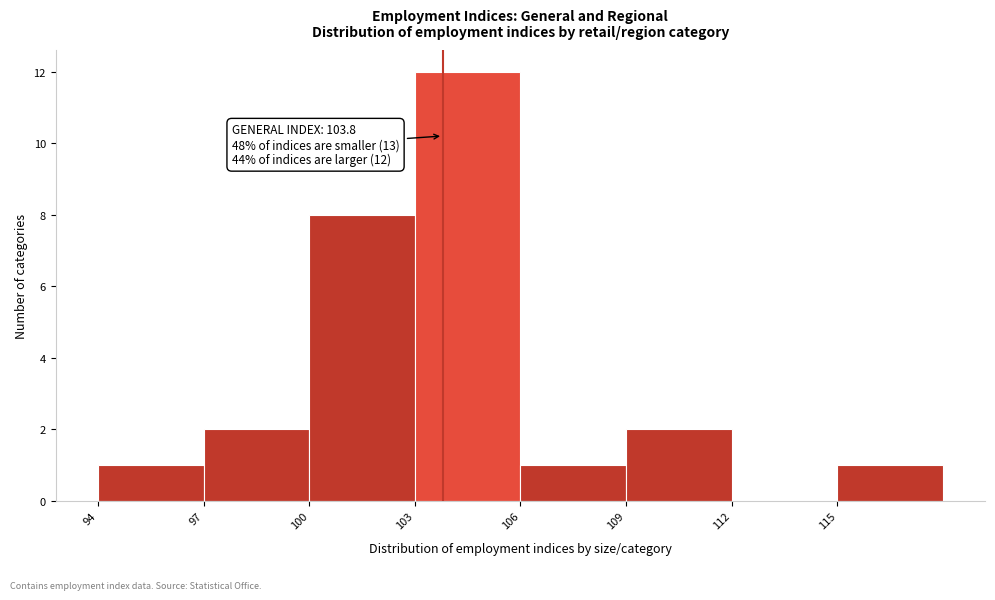

Over which range of the x-axis is the bar tallest?

103 to 106